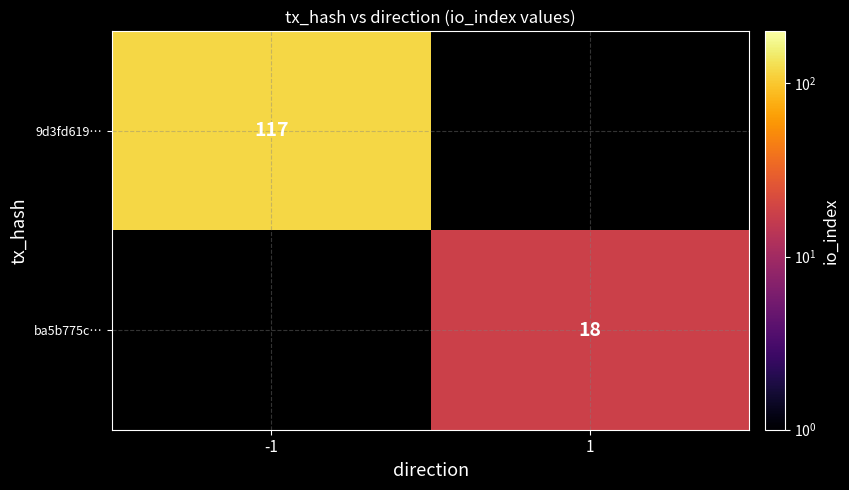

True or false: 9d3fd619… has a value of 117 at -1.

True